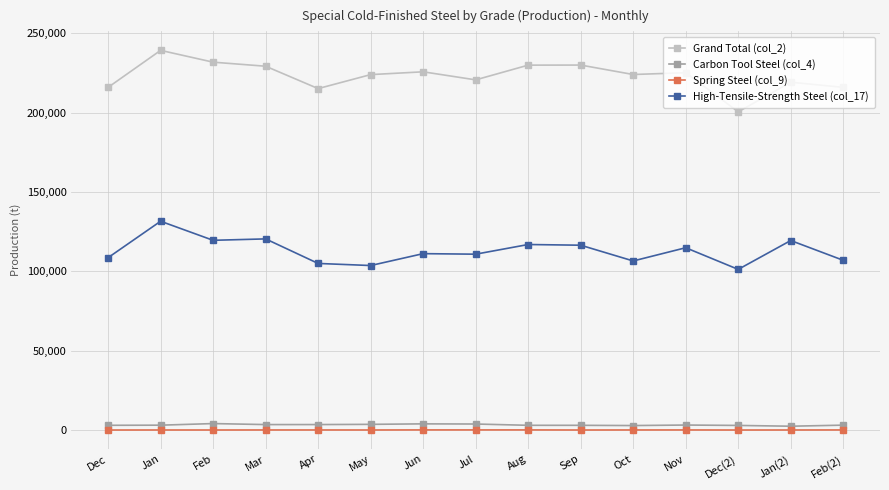

What is the total value across all series at Jun?

340854